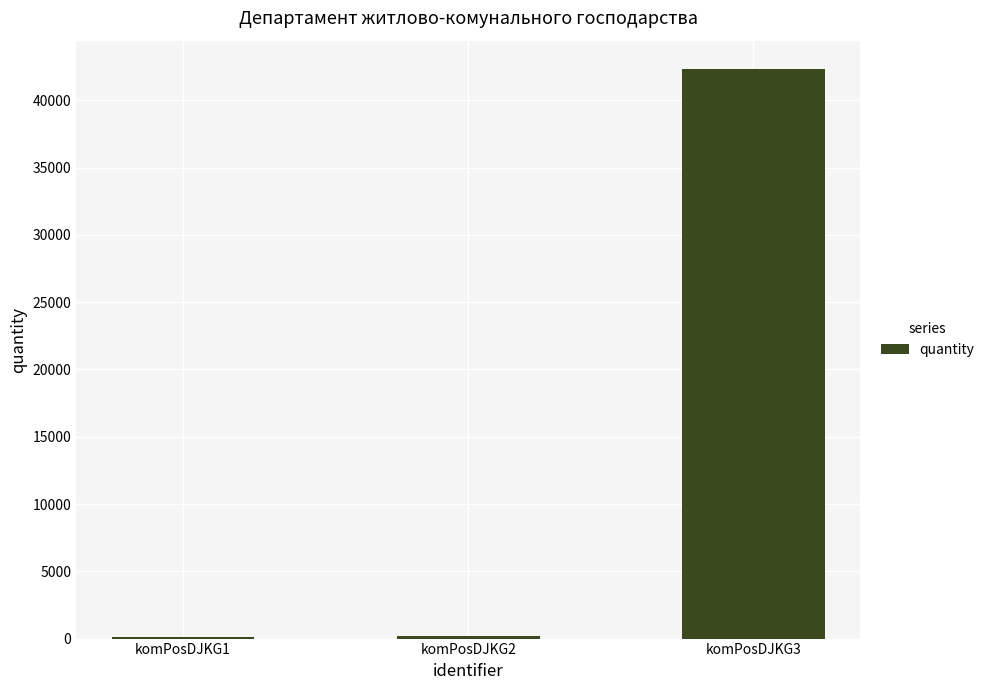

True or false: the data shows 90.2 at komPosDJKG1.

True